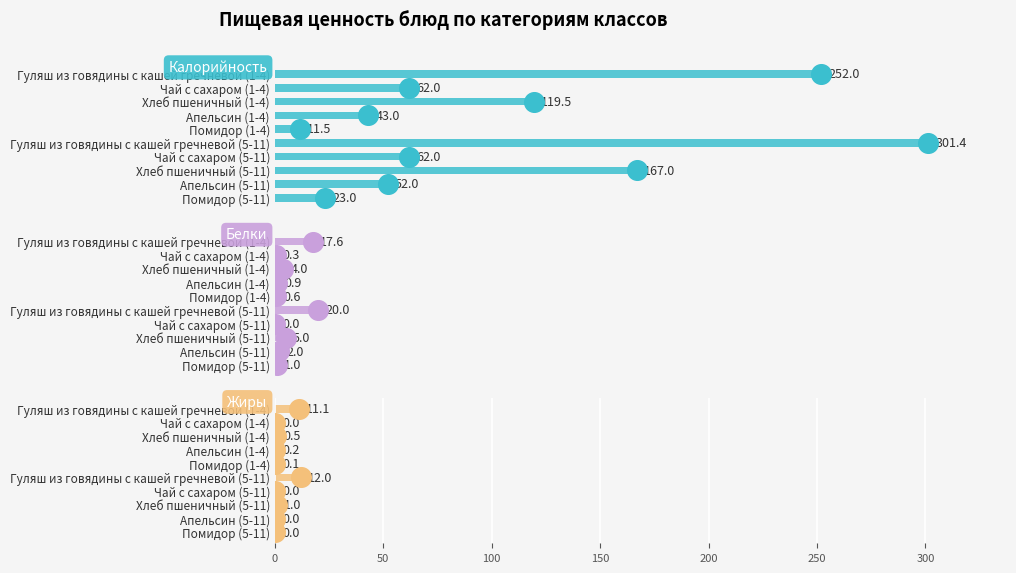

Which series contains the highest Y value?

Калорийность